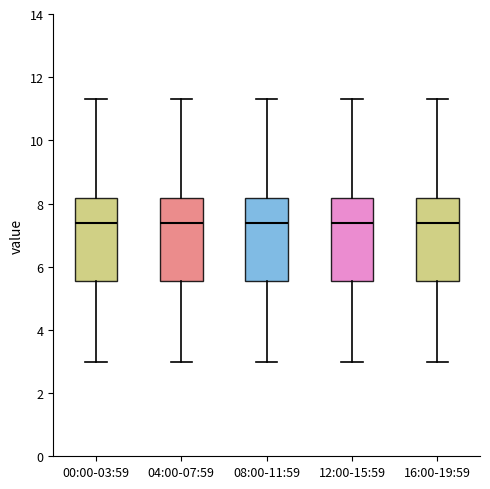

Where does the lower whisker of the box for 12:00-15:59 end on the y-axis? The values are not printed on the chart, so give them approximately, as read against the axis.

3.0